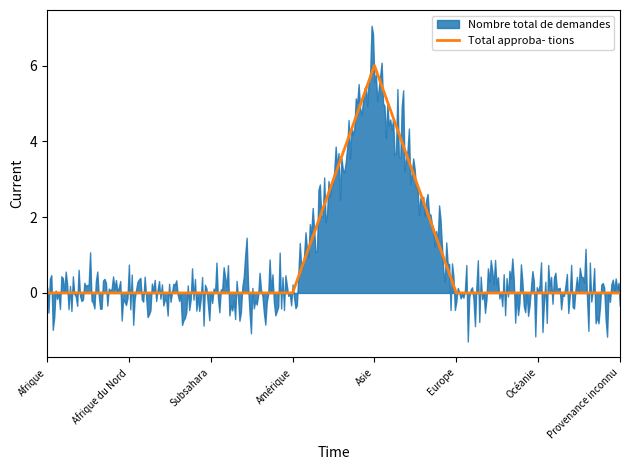

True or false: Approbations (rigueur) has a value of 0 at Amérique.

True